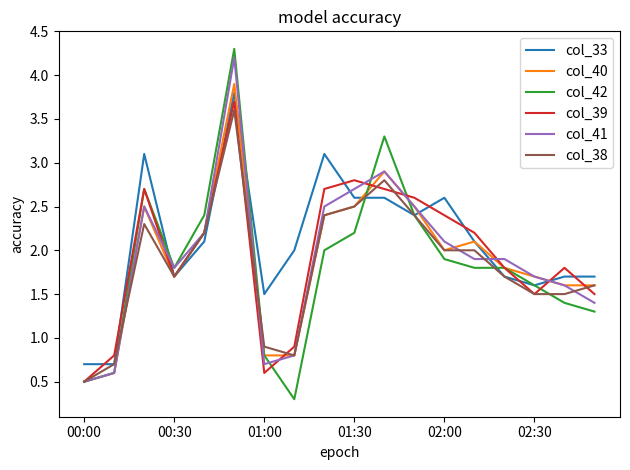

At how many categories does at least one series exceed 1?

16